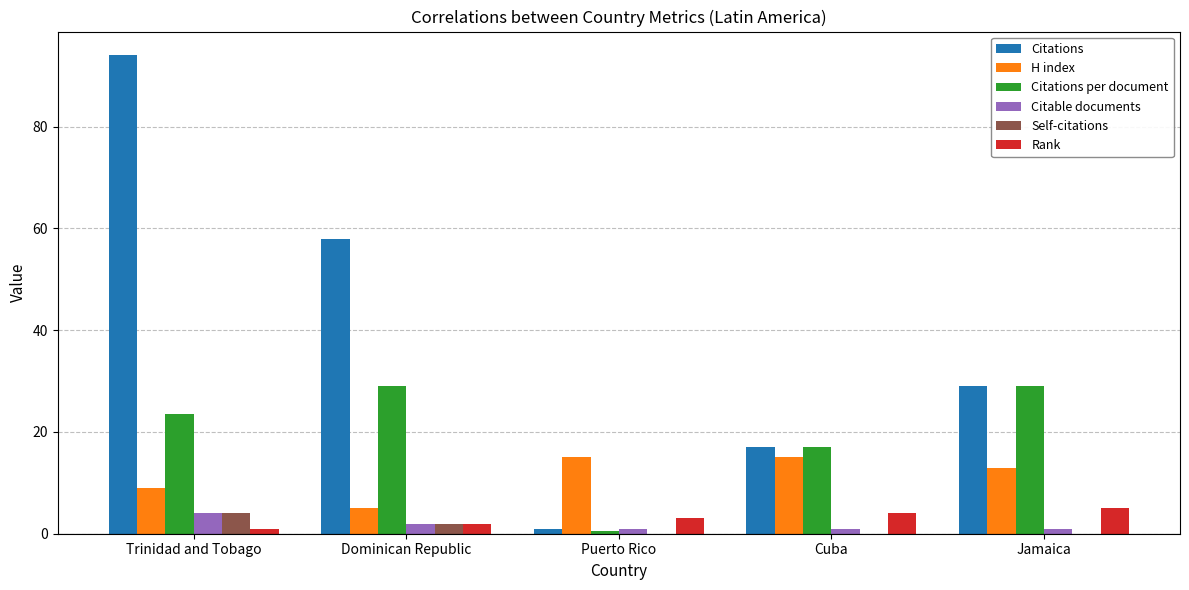

Is the value of Rank at Jamaica greater than the value of Citable documents at Dominican Republic?

Yes